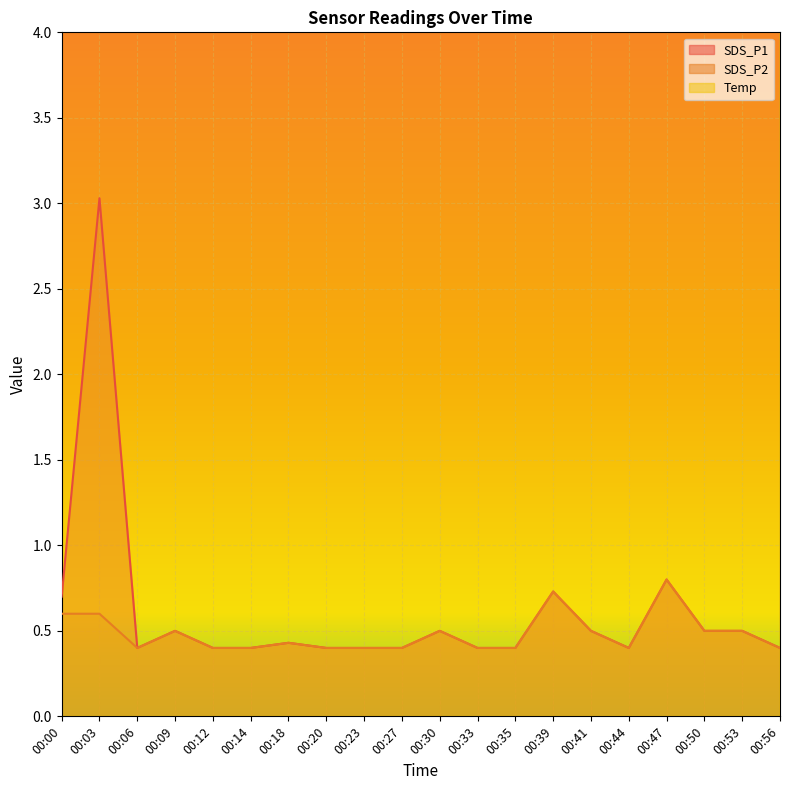

Is it true that SDS_P2 equals 0.6 at 00:06?

False